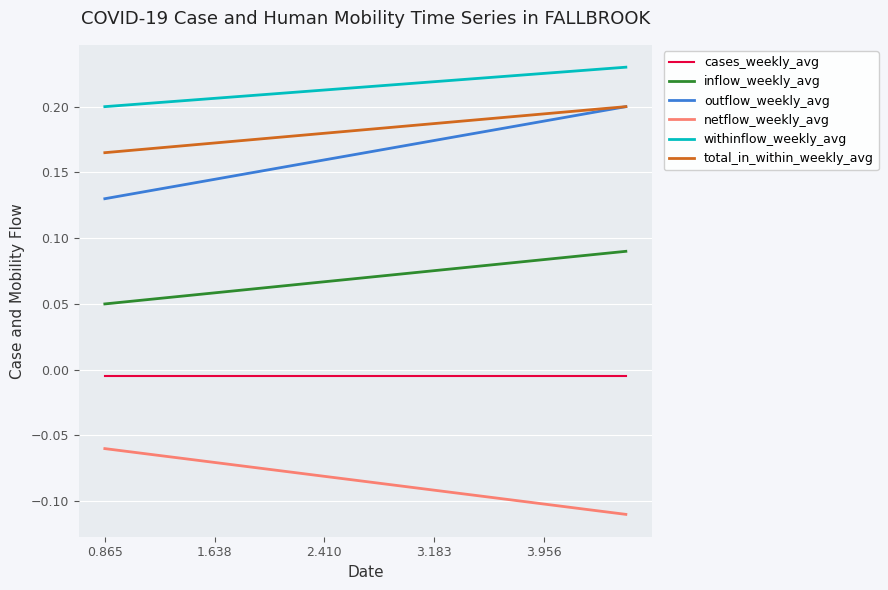

Which series has the largest total across all categories?

withinflow_weekly_avg